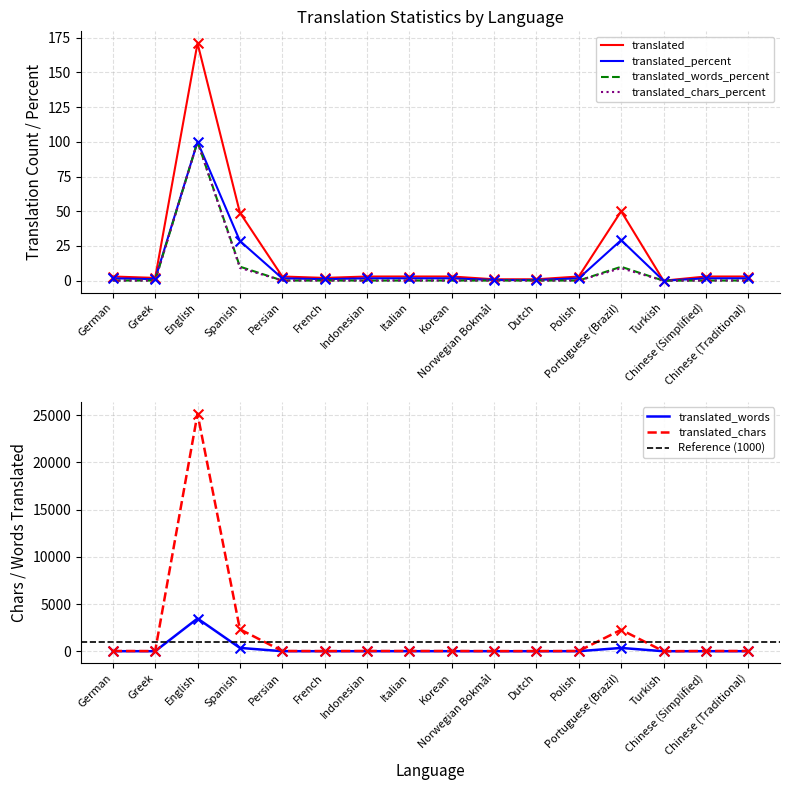

Which series reaches the maximum Y coordinate?

translated_chars